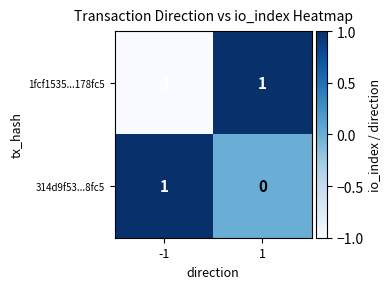

Reading left to right, extract all data points from this chart.

1fcf1535...178fc5: -1	1
314d9f53...8fc5: 1	0